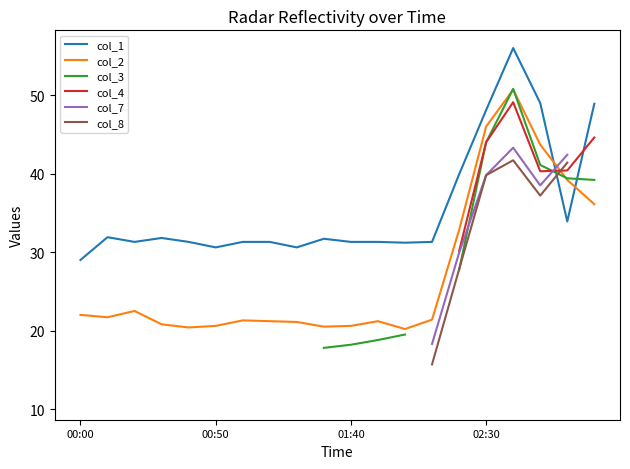

True or false: col_3 and col_2 cross at least once.

True